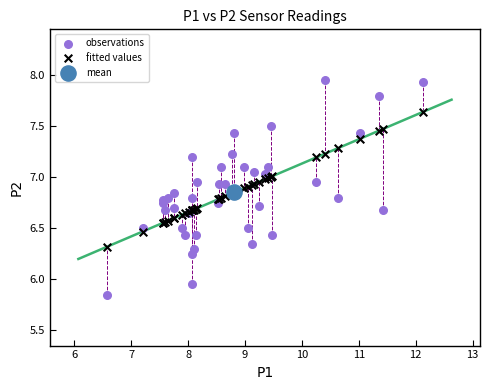

Which series reaches the maximum Y coordinate?

observations